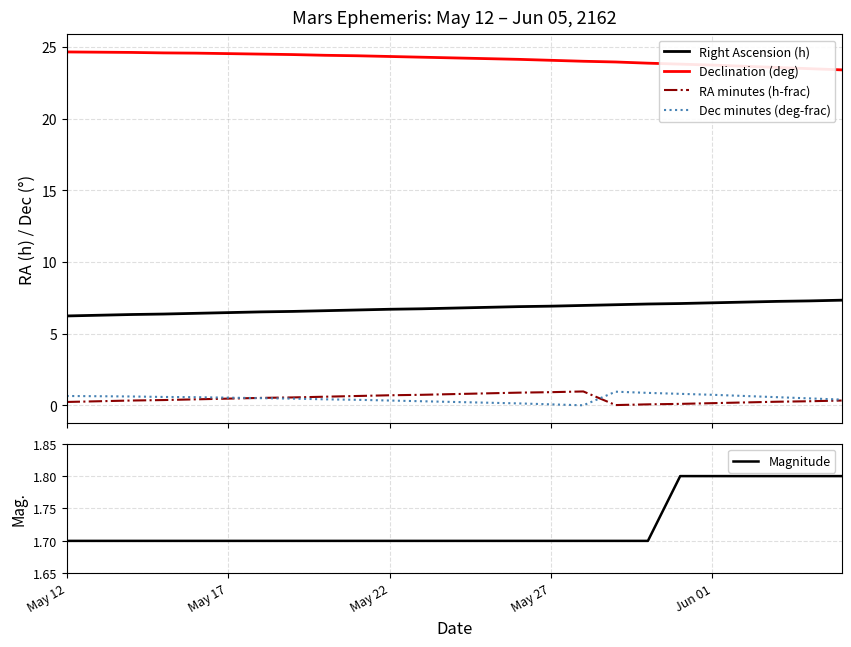

True or false: Dec minutes (deg-frac) and Right Ascension (h) cross at least once.

False